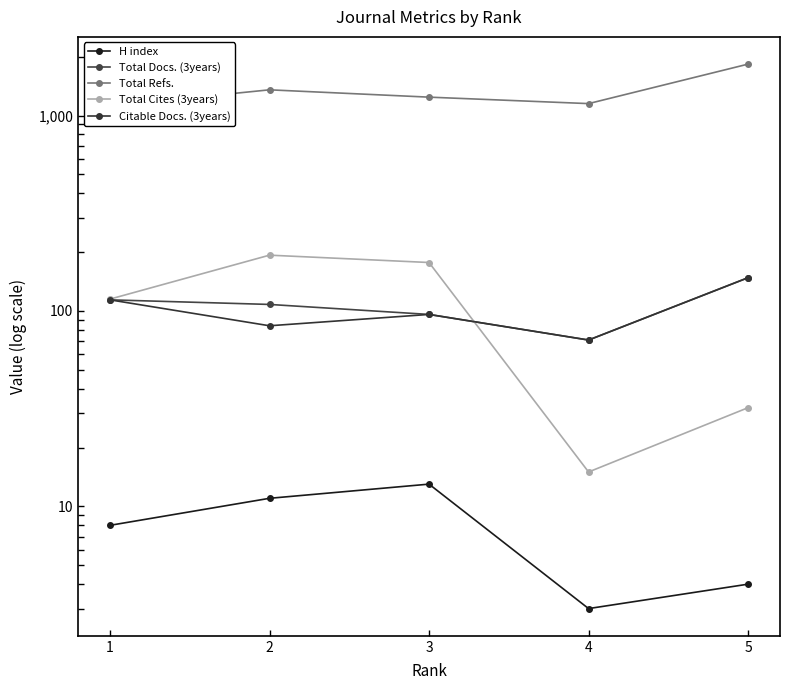

Where is the first local minimum for Citable Docs. (3years)?

2